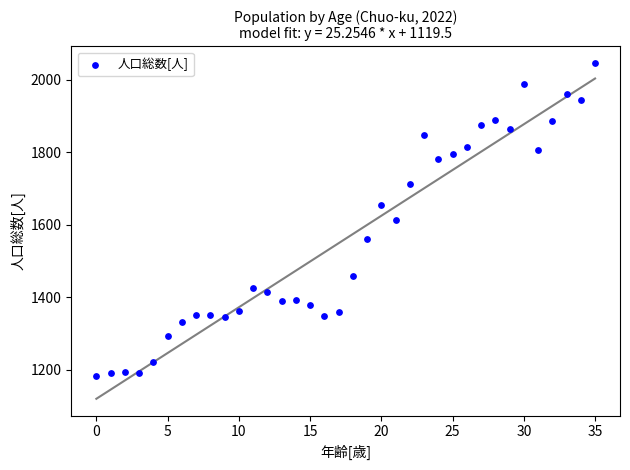

What is the range of Y values (max minus min)?

865